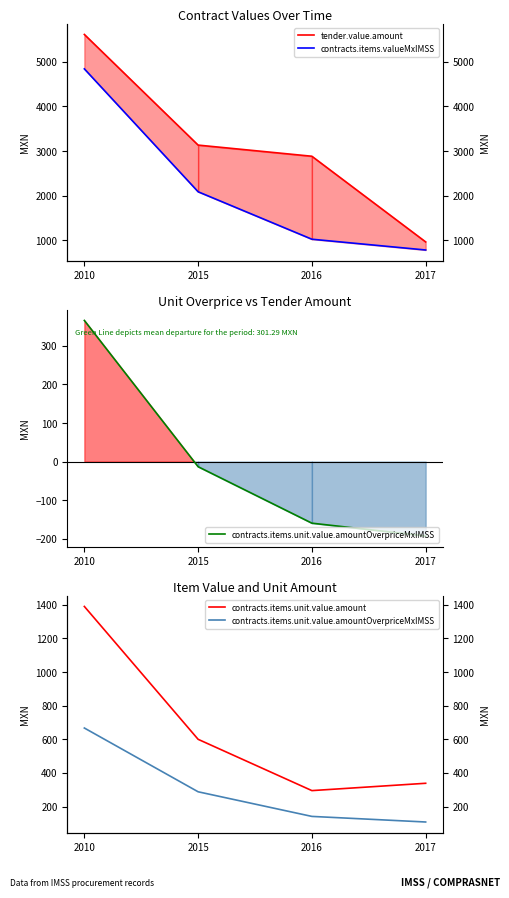

What is the total value across all series at 2017?

2198.7